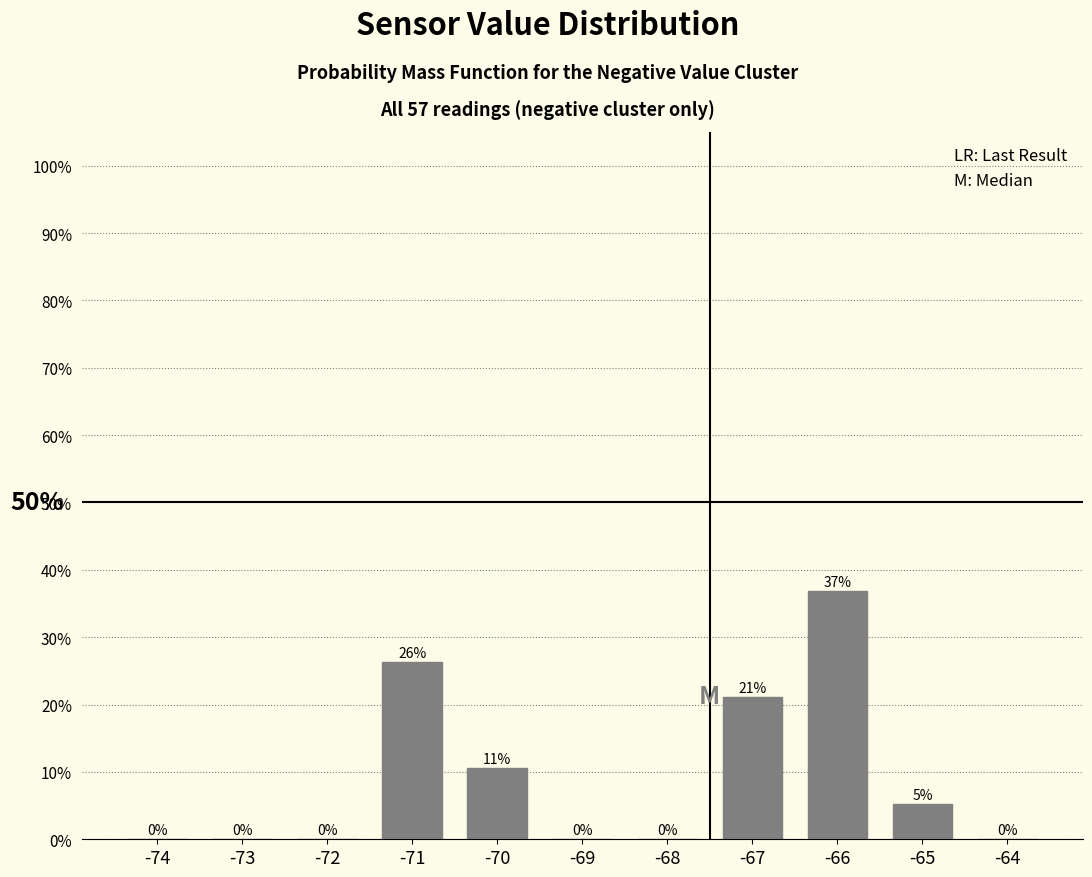

What is the maximum value shown in the chart?

36.8